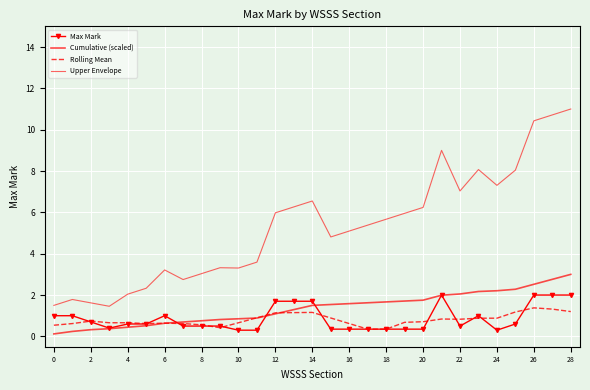

How many lines are shown in the chart?

4